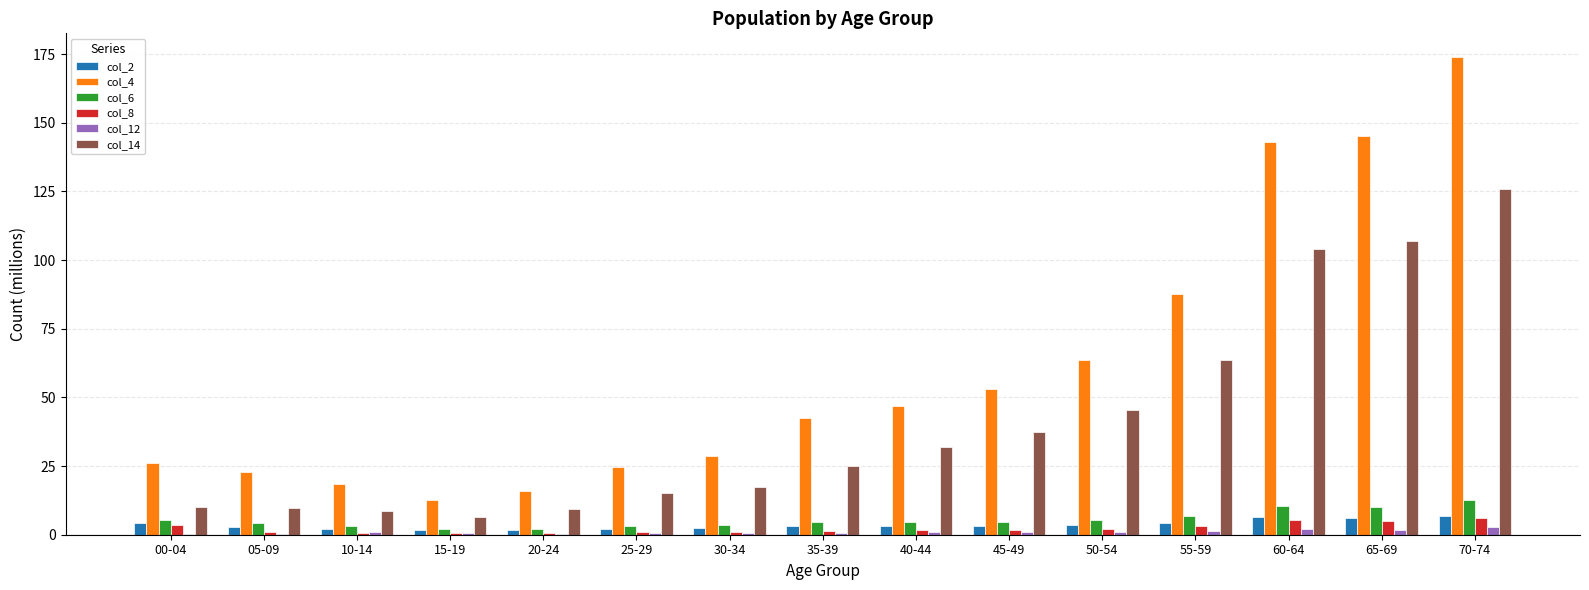

Which series has the largest range (max minus min)?

col_4